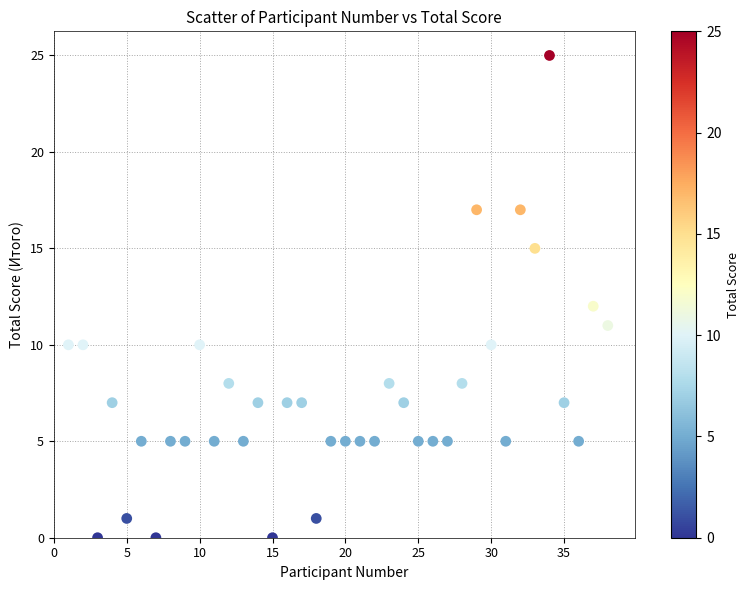

What is the range of Y values (max minus min)?

25